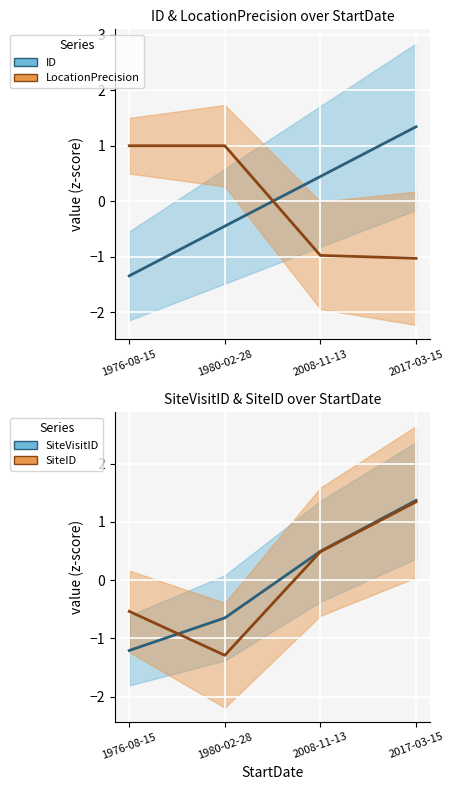

Rank the series by their maximum value, from lowest to highest.

LocationPrecision, ID, SiteID, SiteVisitID